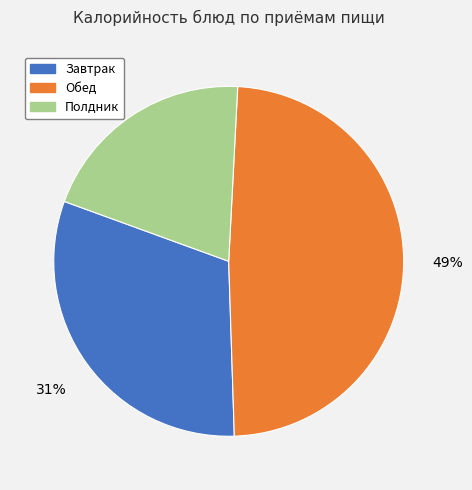

Count the number of slices in the pie.

3